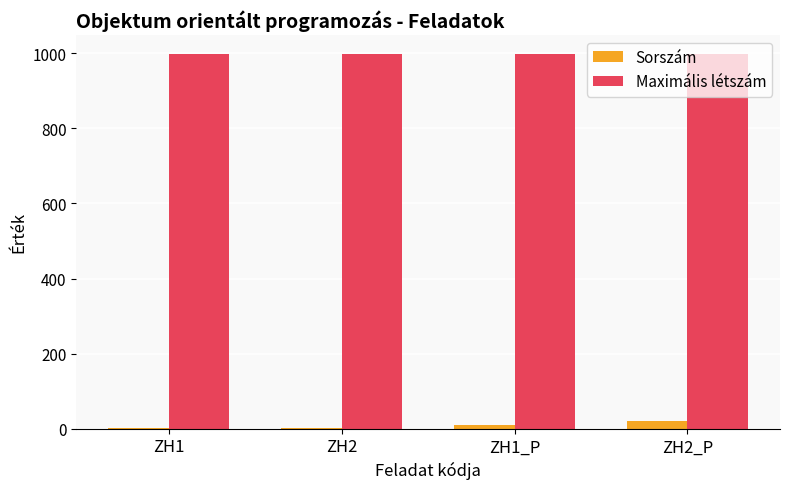

What is the sum of all Maximális létszám values?

3996